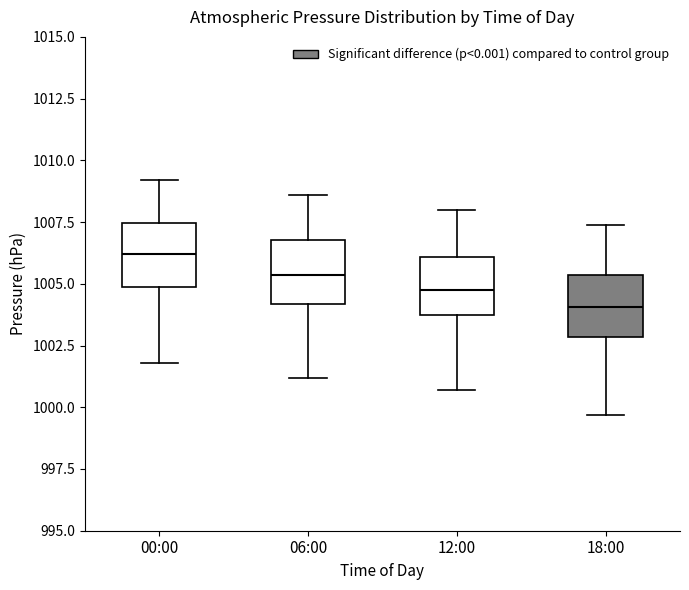

Which box has the lowest median line?

18:00